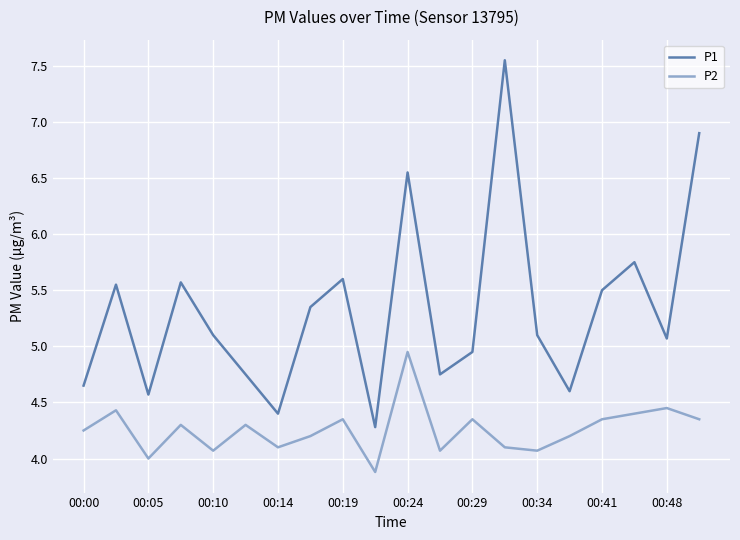

List the series in order of their peak value, highest first.

P1, P2